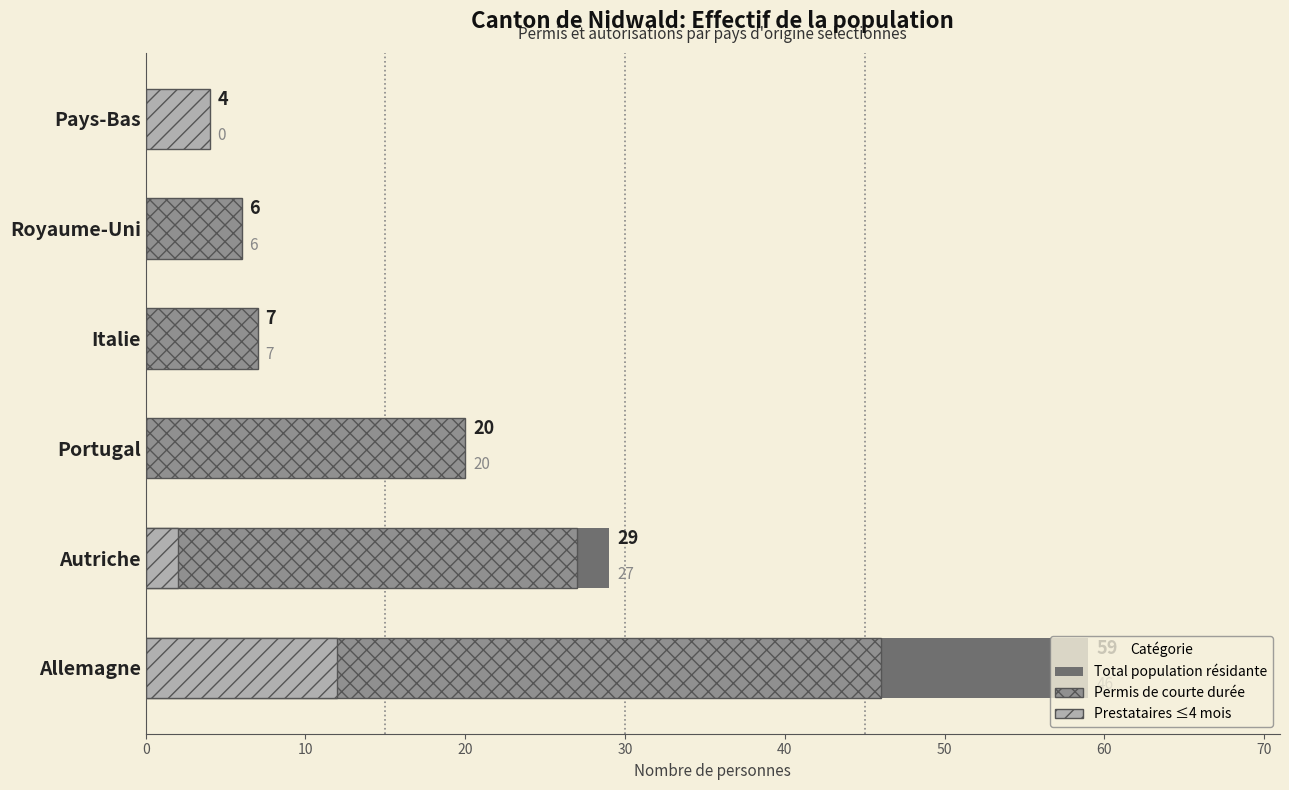

What is the value of the Total population résidante bar at the 4th from the left?

7